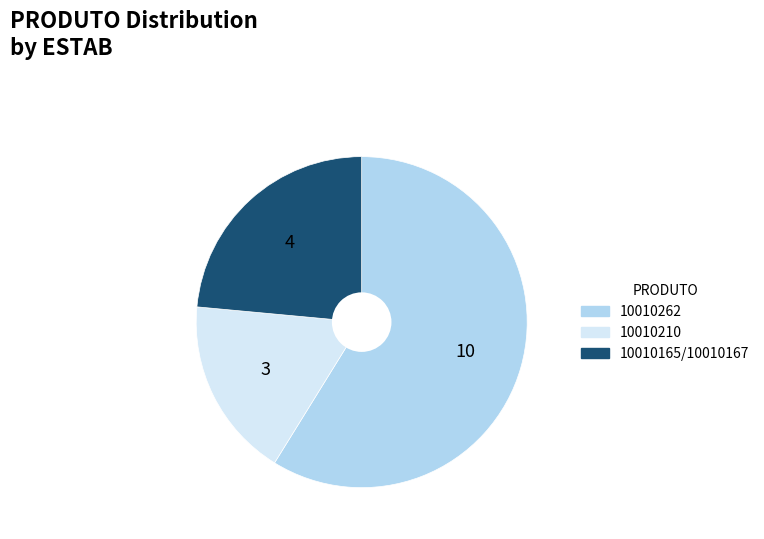

How many segments does this pie chart have?

3